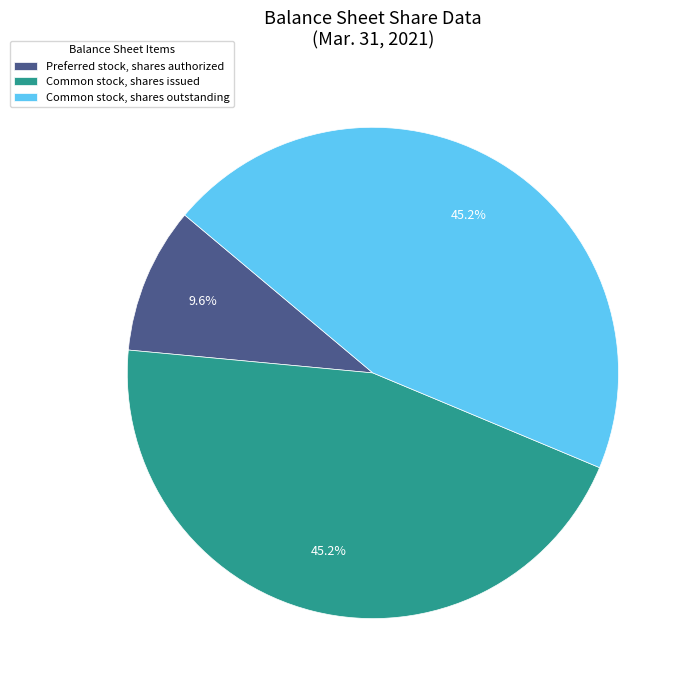

What percentage is the Preferred stock, shares authorized slice, to the nearest percent?

10%